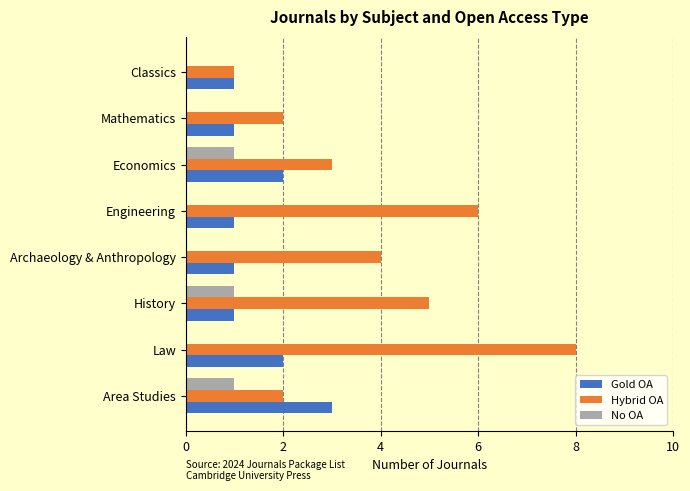

Between Archaeology & Anthropology and Mathematics, which series saw the biggest shift?

Hybrid OA